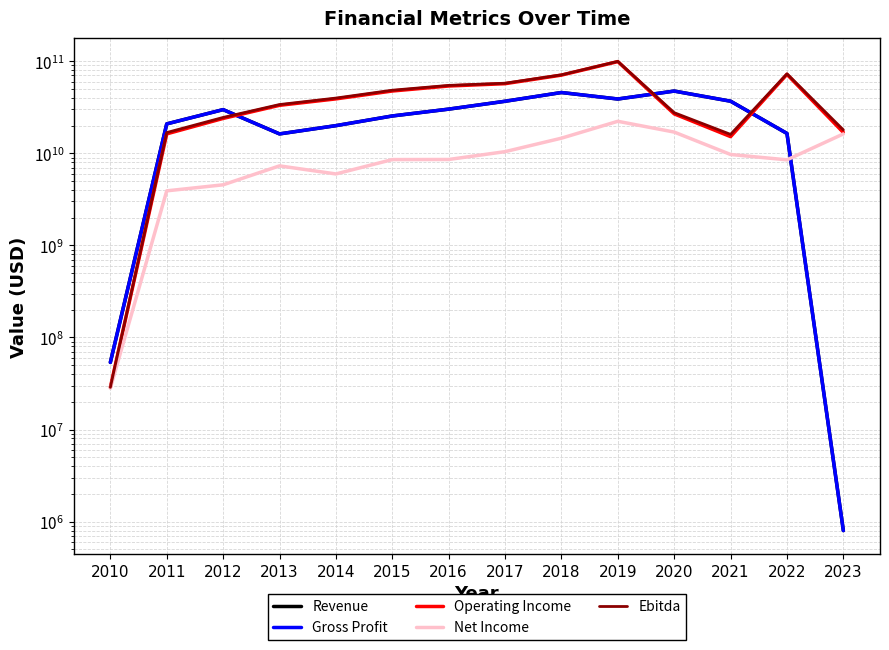

Reading left to right, transcribe all the data shown in this chart.

Revenue: 2010=53642073	2011=20863760000	2012=29808978000	2013=16244265000	2014=19968009000	2015=25431356000	2016=30180523000	2017=36731215000	2018=45714989000	2019=38873700000	2020=47396600000	2021=36799100000	2022=16431400000	2023=800000
Gross Profit: 2010=53642073	2011=20863760000	2012=29808978000	2013=16244265000	2014=19968009000	2015=25431356000	2016=30180523000	2017=36731215000	2018=45714989000	2019=38873700000	2020=47396600000	2021=36799100000	2022=16431400000	2023=800000
Operating Income: 2010=28748071	2011=16251250000	2012=23914903000	2013=33192487000	2014=38983006000	2015=47465743000	2016=53798062000	2017=57016558000	2018=70632649000	2019=99062800000	2020=26799900000	2021=15172600000	2022=71975200000	2023=16843800000
Net Income: 2010=28123071	2011=3911690000	2012=4547951000	2013=7304714000	2014=5968933000	2015=8546790000	2016=8566926000	2017=10421867000	2018=14594880000	2019=22263000000	2020=17001700000	2021=9709400000	2022=8492300000	2023=16232500000
Ebitda: 2010=28748071	2011=16793350000	2012=24515279000	2013=33843745000	2014=39784433000	2015=48420784000	2016=54626200000	2017=57689556000	2018=71151914000	2019=99559000000	2020=27615800000	2021=16043500000	2022=73012500000	2023=17956200000